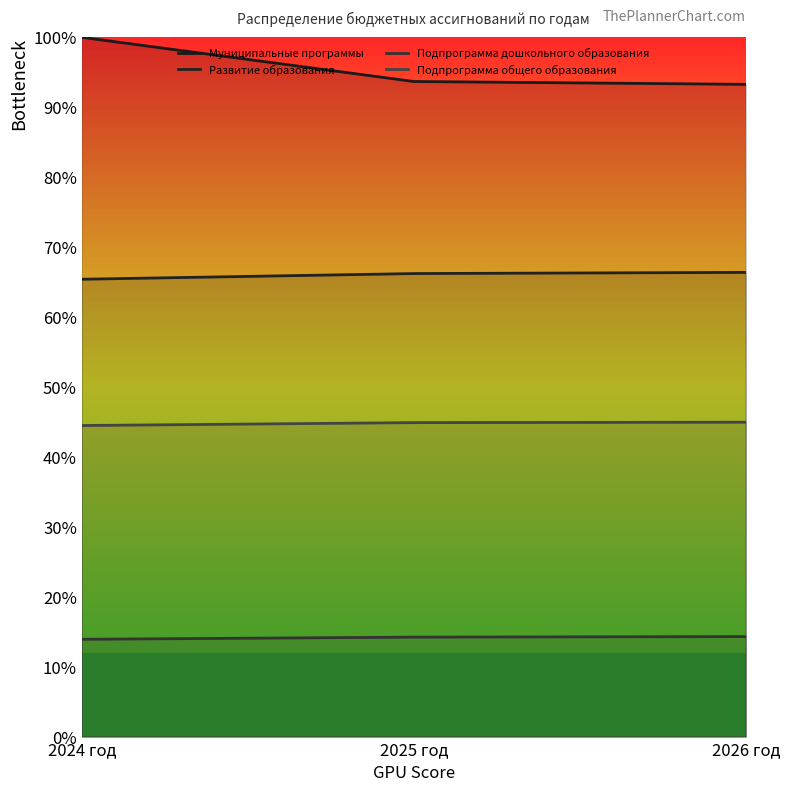

At which category is the sum across all series the highest?

2024 год